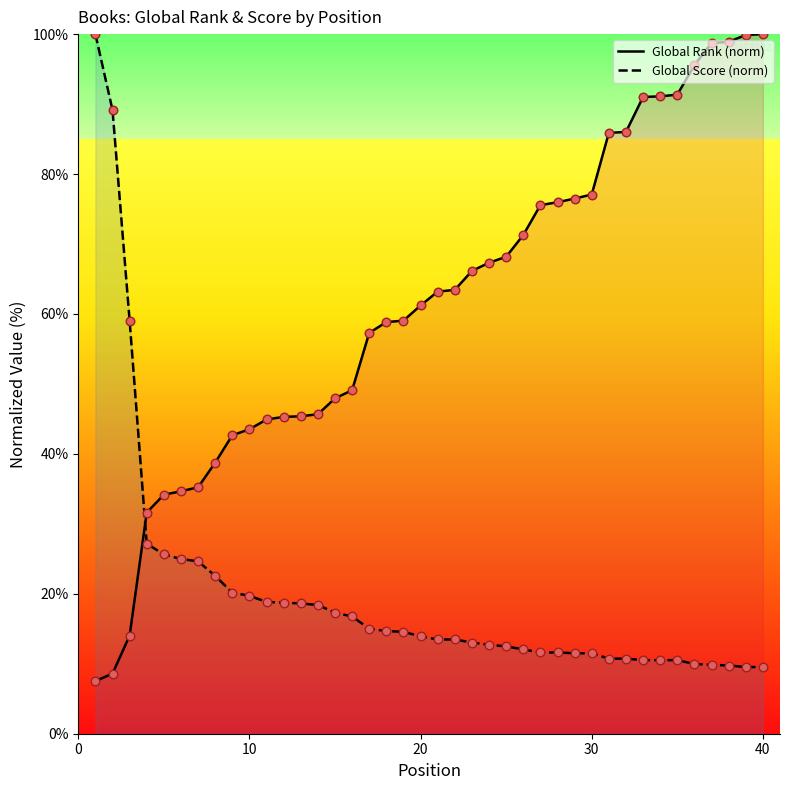

What are all the series names shown in the legend?

Global Rank (norm), Global Score (norm)